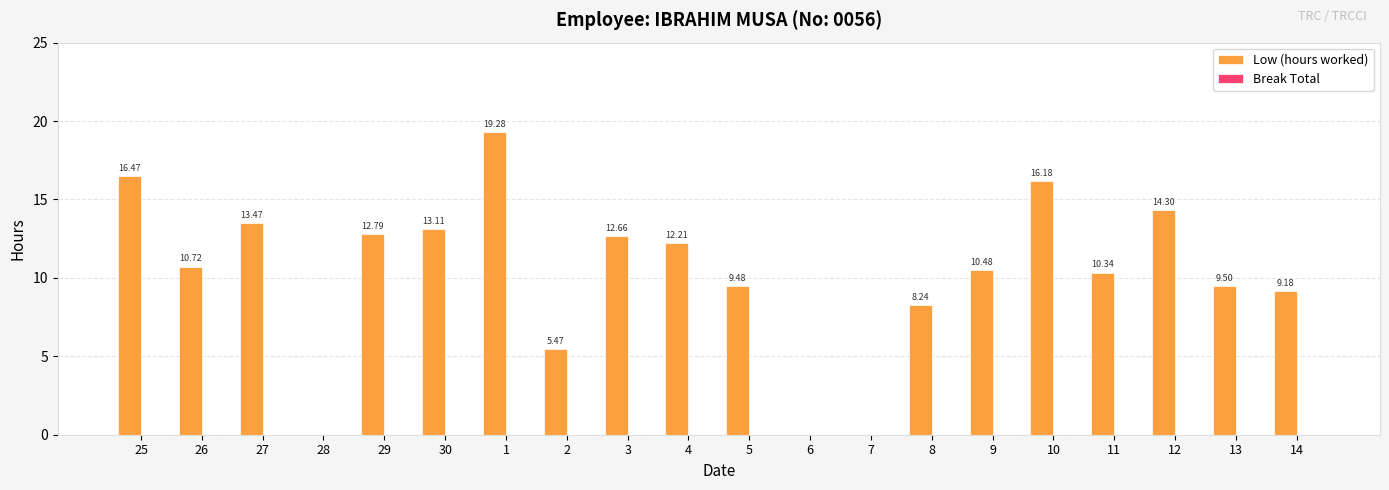

Between 6 and 9, which is larger?

9